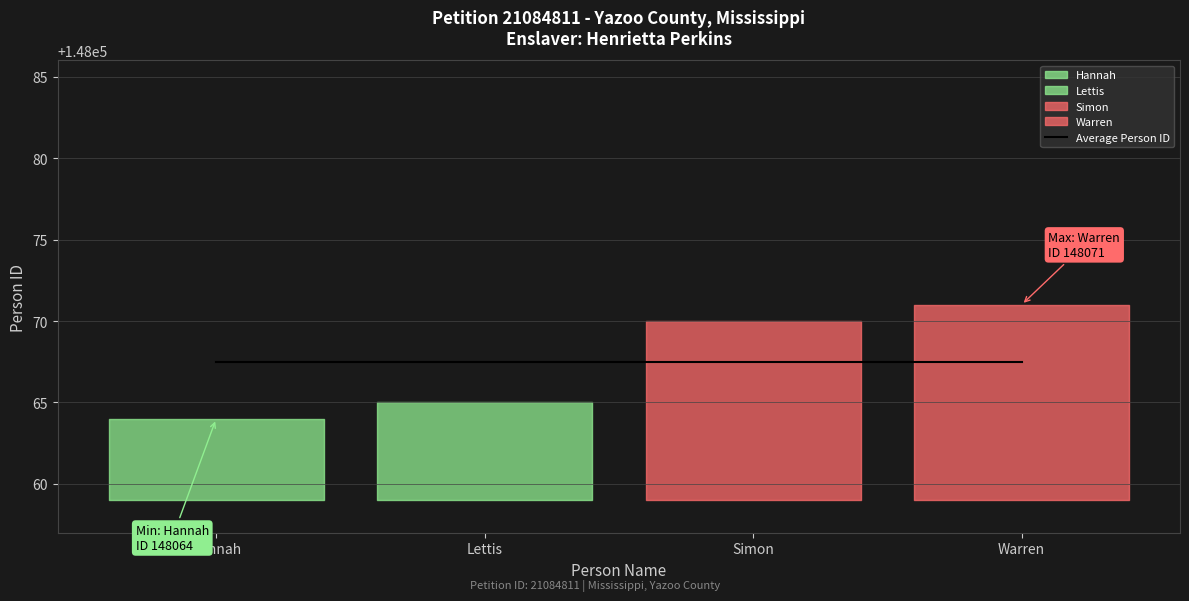

What is the average value?

148068